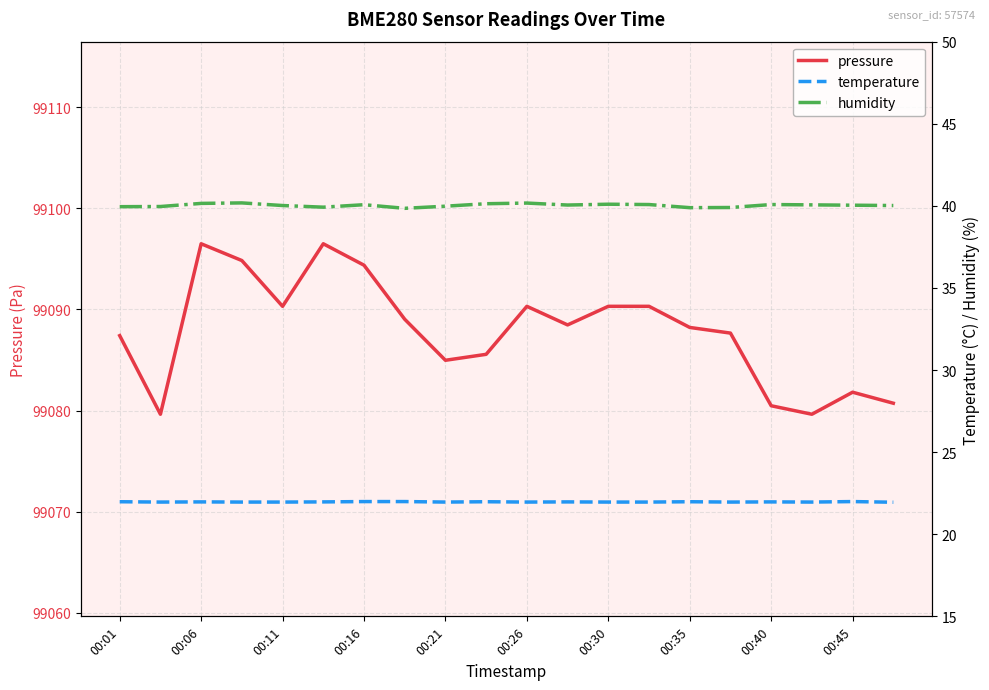

The pressure series shows 168329.7 at 00:26. True or false?

False